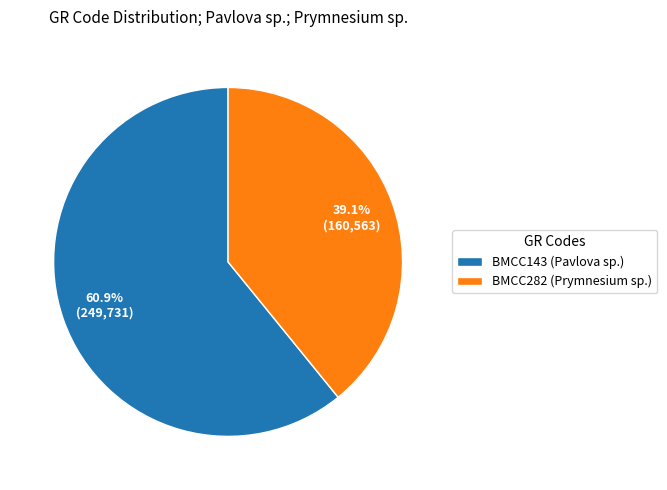

To the nearest percent, what is the combined percentage of BMCC282 (Prymnesium sp.) and BMCC143 (Pavlova sp.)?

100%